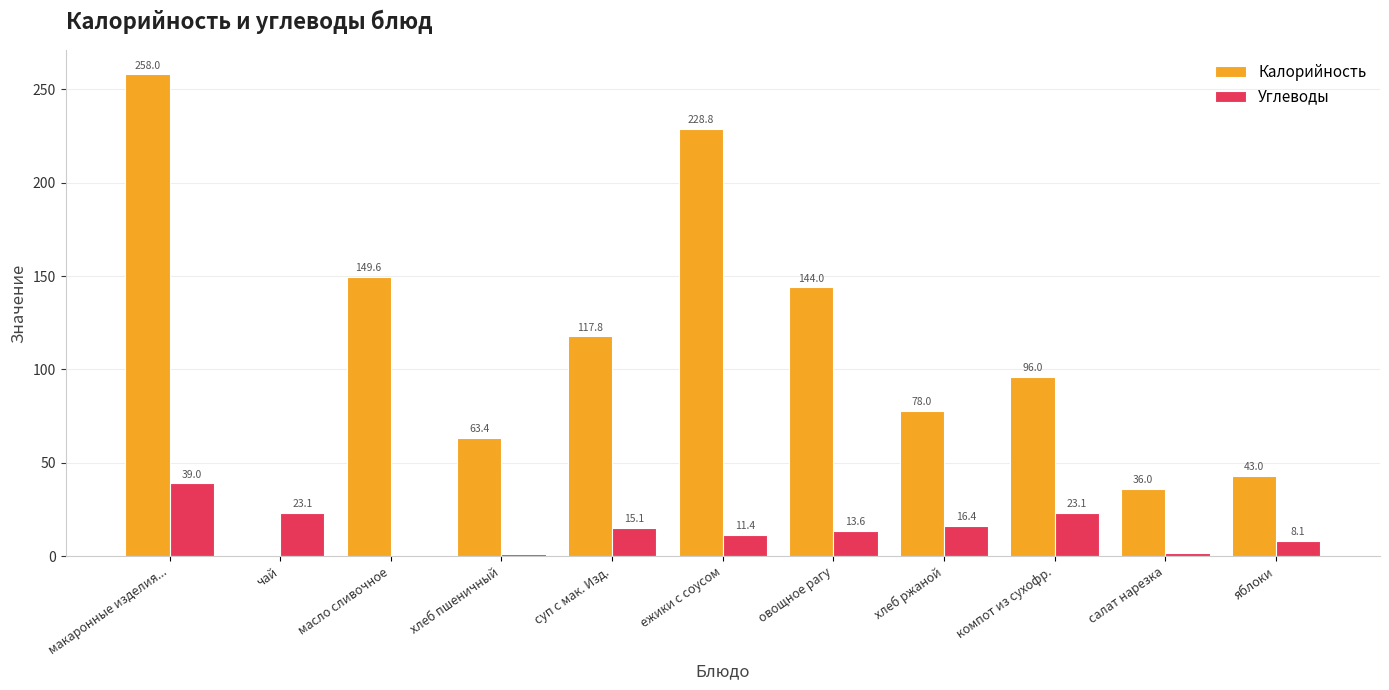

At which category is the sum across all series the highest?

макаронные изделия...